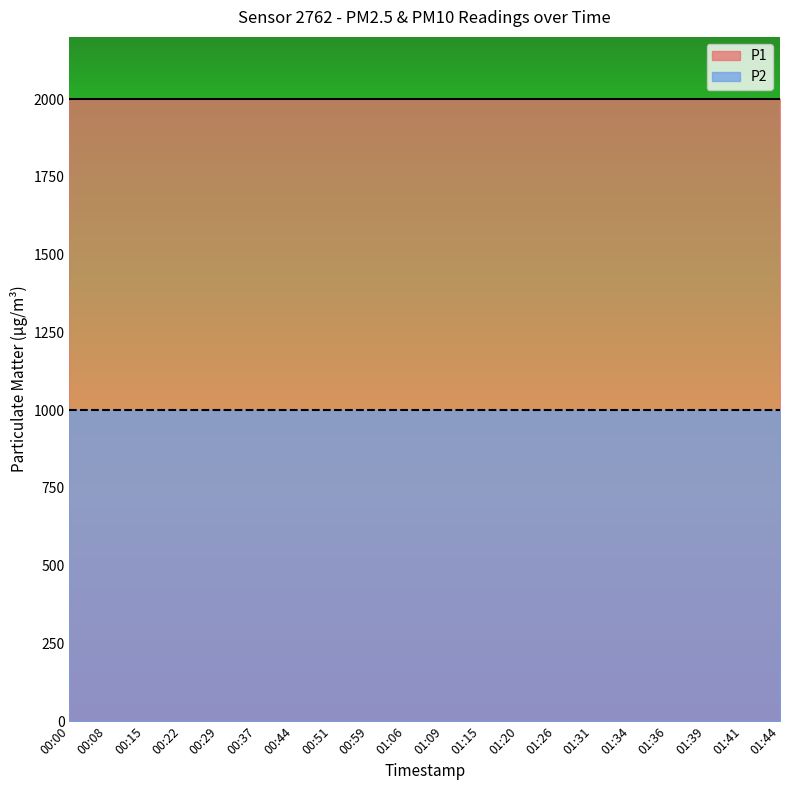

Is the value of P1 at 01:41 greater than the value of P2 at 00:22?

Yes